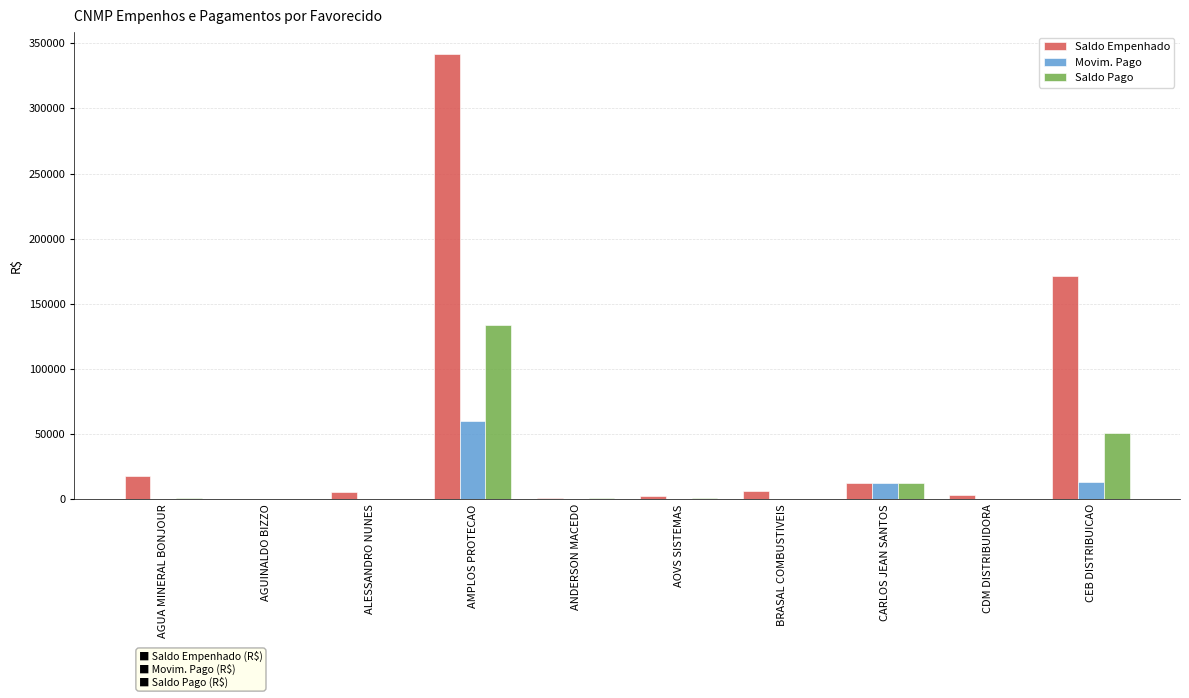

True or false: Saldo Pago has a value of -65737.1 at BRASAL COMBUSTIVEIS.

False